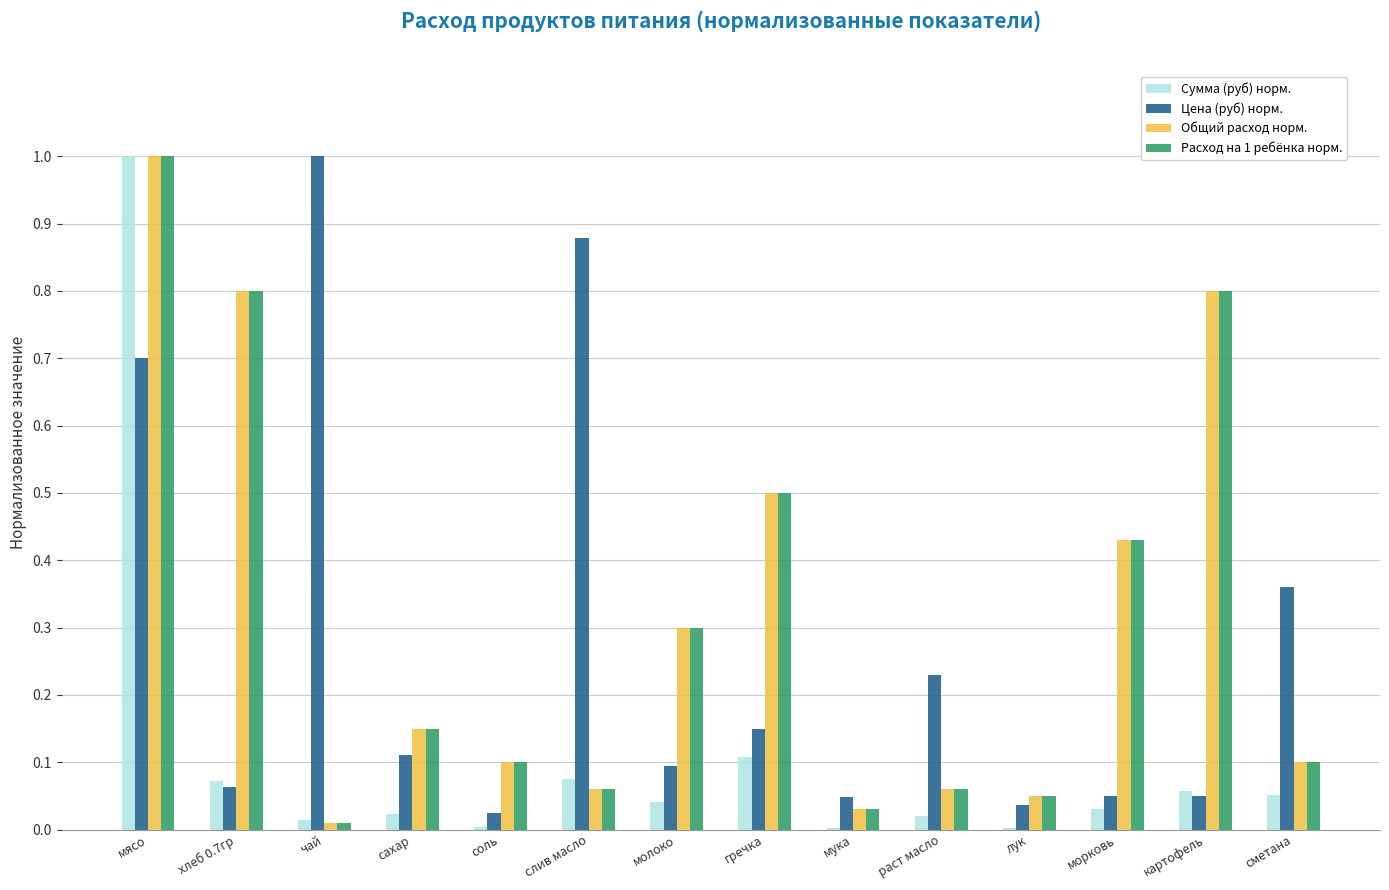

Which series changed the most between слив масло and молоко?

Цена (руб) норм.